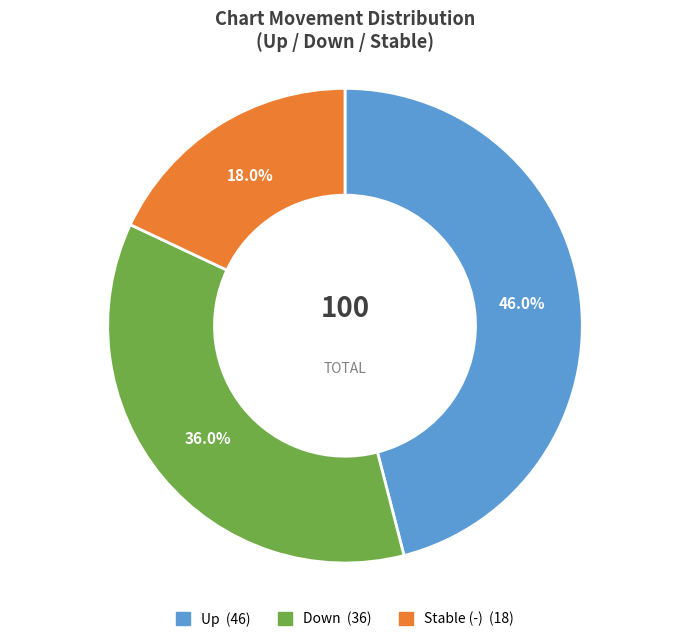

To the nearest percent, what is the average slice percentage?

33%